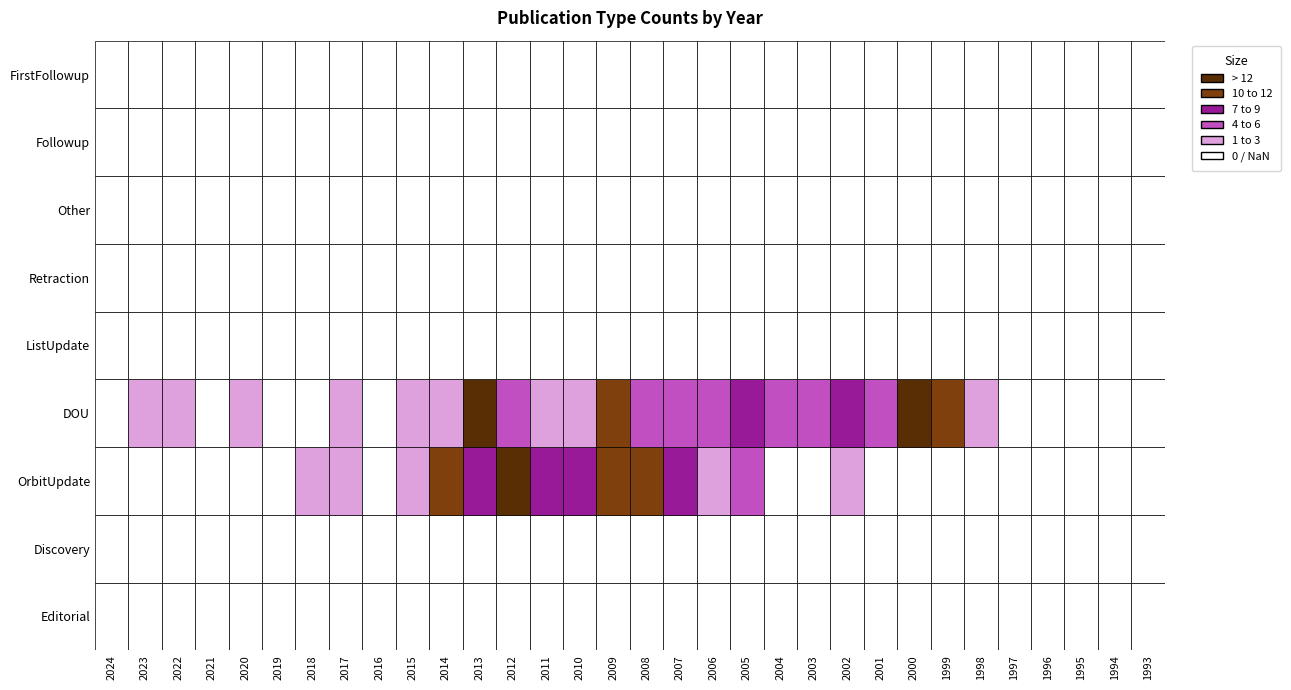

At 1994, list the series in order from smallest to largest.

Editorial, Discovery, OrbitUpdate, DOU, ListUpdate, Retraction, Other, Followup, FirstFollowup